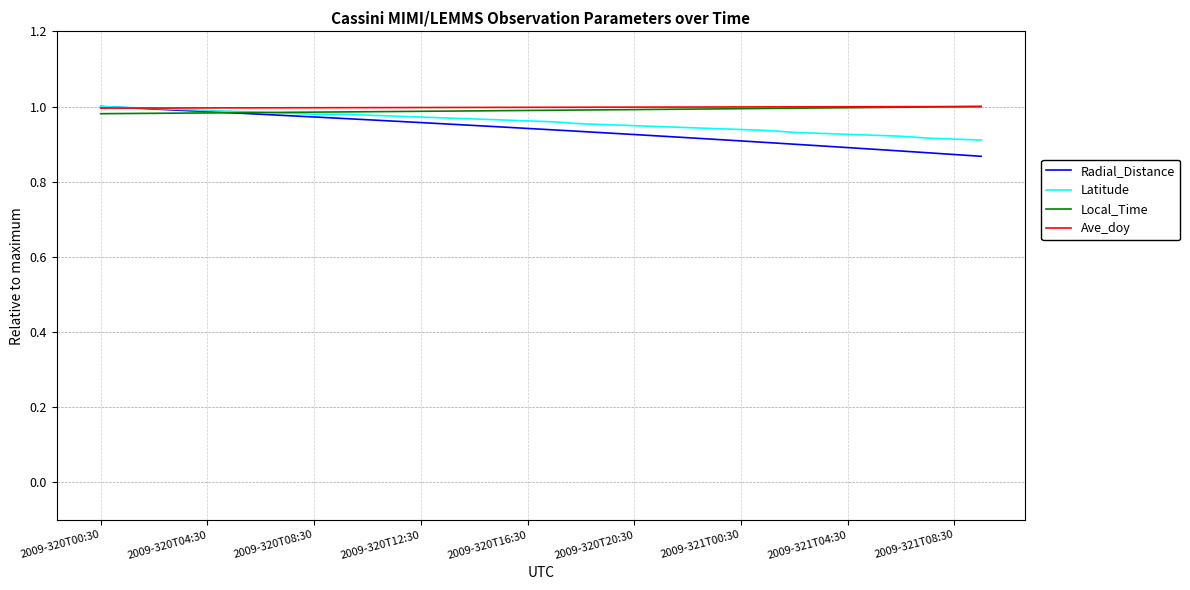

Which series has the widest spread of values?

Radial_Distance